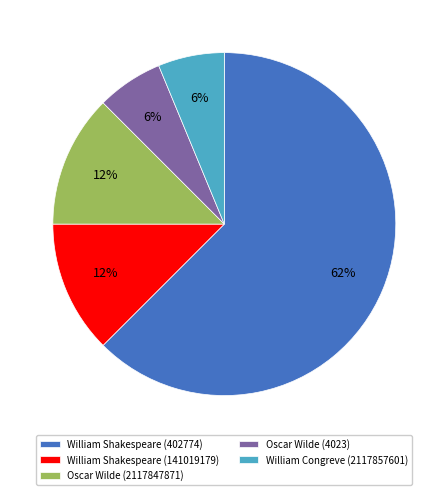

Which slice represents more than half of the pie?

William Shakespeare (402774)